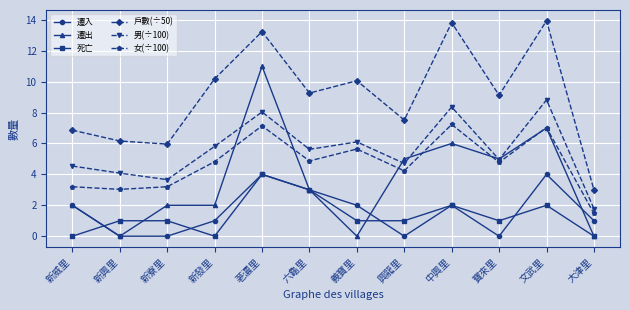

Which series has the largest total across all categories?

戶數(÷50)